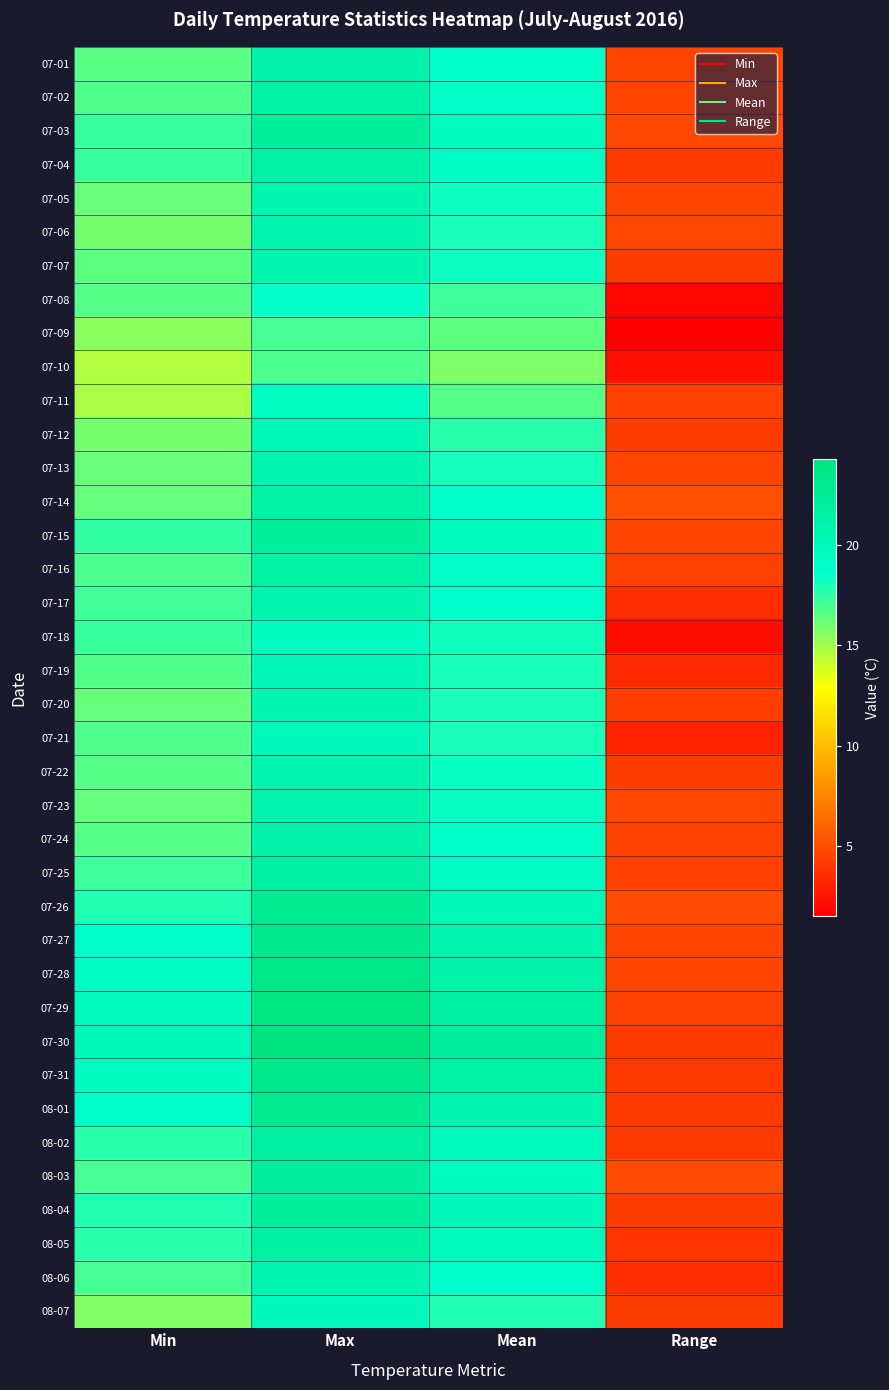

Reading right to left, what are all the values shown in this chart?

07-01: Range=4.6	Mean=18.7	Max=21.2	Min=16.6
07-02: Range=4.6	Mean=18.9	Max=21.4	Min=16.8
07-03: Range=4.8	Mean=19.4	Max=22.1	Min=17.3
07-04: Range=4.1	Mean=19.1	Max=21.4	Min=17.3
07-05: Range=4.6	Mean=18.3	Max=20.8	Min=16.2
07-06: Range=4.7	Mean=18.0	Max=20.7	Min=16.0
07-07: Range=4.2	Mean=18.3	Max=20.7	Min=16.5
07-08: Range=1.8	Mean=17.2	Max=18.5	Min=16.7
07-09: Range=1.5	Mean=16.5	Max=17.0	Min=15.5
07-10: Range=2.3	Mean=15.8	Max=16.9	Min=14.6
07-11: Range=4.4	Mean=16.7	Max=19.2	Min=14.8
07-12: Range=4.2	Mean=17.7	Max=20.2	Min=16.0
07-13: Range=4.6	Mean=18.1	Max=20.8	Min=16.2
07-14: Range=5.1	Mean=18.6	Max=21.4	Min=16.3
07-15: Range=4.6	Mean=19.4	Max=22.1	Min=17.5
07-16: Range=4.5	Mean=18.8	Max=21.4	Min=16.9
07-17: Range=3.6	Mean=18.6	Max=20.7	Min=17.1
07-18: Range=2.1	Mean=18.2	Max=19.4	Min=17.3
07-19: Range=3.4	Mean=18.1	Max=20.2	Min=16.8
07-20: Range=4.3	Mean=18.0	Max=20.6	Min=16.3
07-21: Range=3.1	Mean=18.0	Max=19.9	Min=16.8
07-22: Range=4.2	Mean=18.4	Max=20.9	Min=16.7
07-23: Range=4.7	Mean=18.4	Max=21.0	Min=16.3
07-24: Range=4.5	Mean=18.7	Max=21.2	Min=16.7
07-25: Range=4.4	Mean=19.1	Max=21.6	Min=17.2
07-26: Range=4.9	Mean=20.0	Max=22.7	Min=17.8
07-27: Range=4.6	Mean=20.8	Max=23.3	Min=18.7
07-28: Range=4.6	Mean=21.2	Max=23.7	Min=19.1
07-29: Range=4.5	Mean=21.7	Max=24.1	Min=19.6
07-30: Range=4.1	Mean=22.1	Max=24.3	Min=20.2
07-31: Range=4.0	Mean=21.4	Max=23.5	Min=19.5
08-01: Range=4.1	Mean=20.7	Max=22.8	Min=18.7
08-02: Range=4.1	Mean=19.8	Max=21.8	Min=17.7
08-03: Range=4.9	Mean=19.4	Max=21.9	Min=17.0
08-04: Range=4.2	Mean=19.9	Max=22.0	Min=17.8
08-05: Range=3.9	Mean=19.6	Max=21.6	Min=17.7
08-06: Range=3.6	Mean=18.7	Max=20.6	Min=17.0
08-07: Range=4.2	Mean=17.8	Max=19.9	Min=15.7